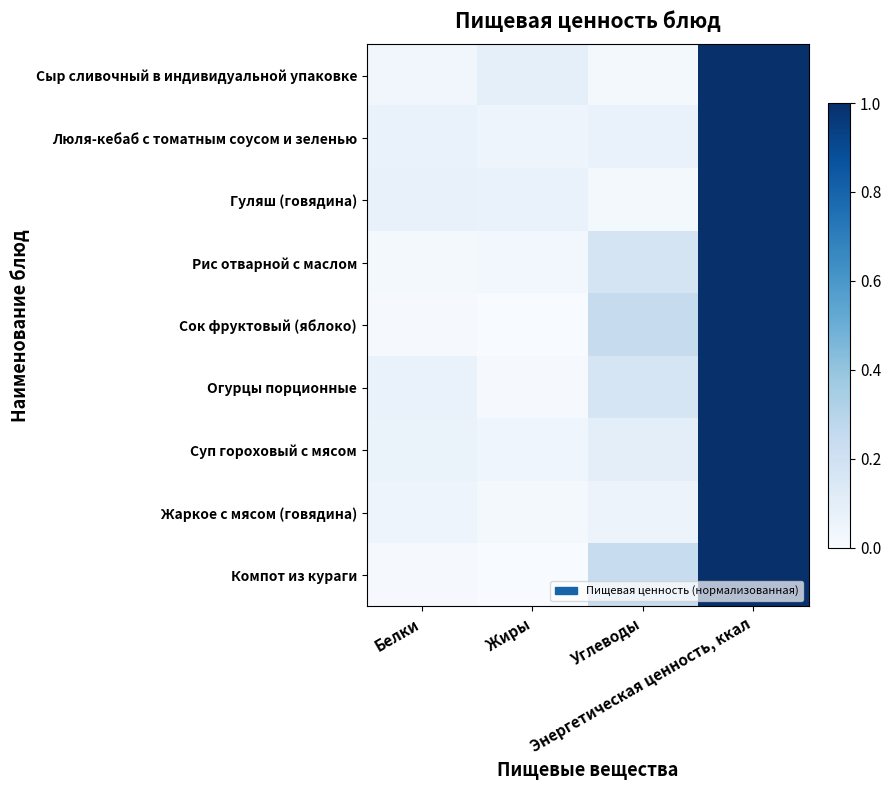

Between Жиры and Энергетическая ценность, ккал, which is larger?

Энергетическая ценность, ккал